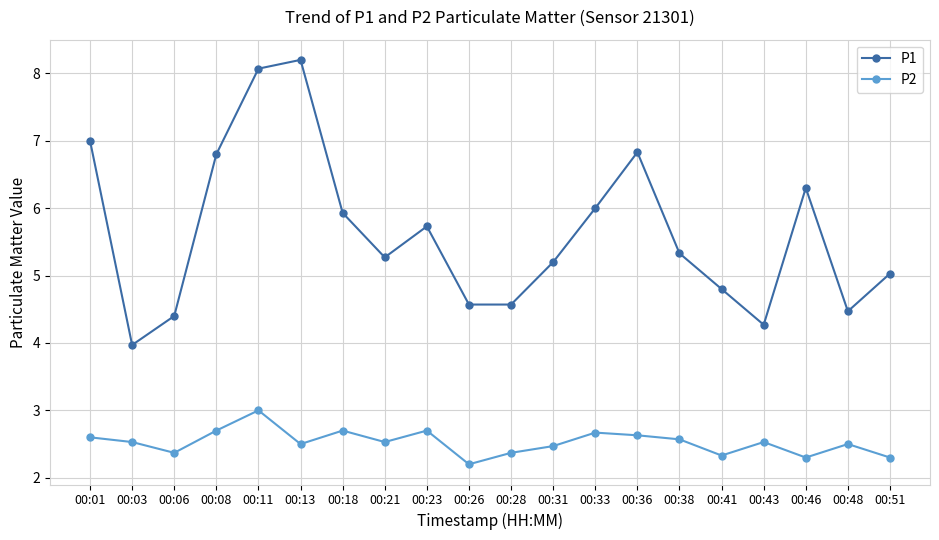

What is the greatest value displayed?

8.2